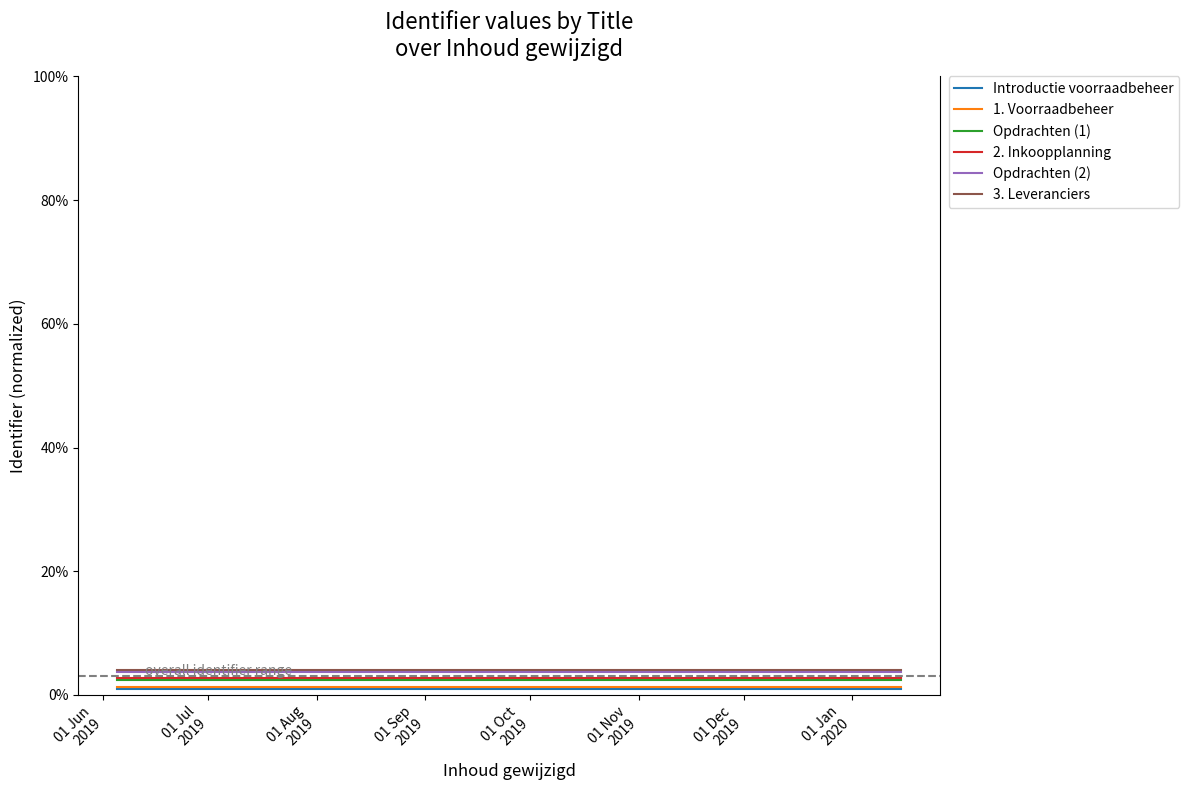

What is the sum of all Opdrachten (1) values?

0.1